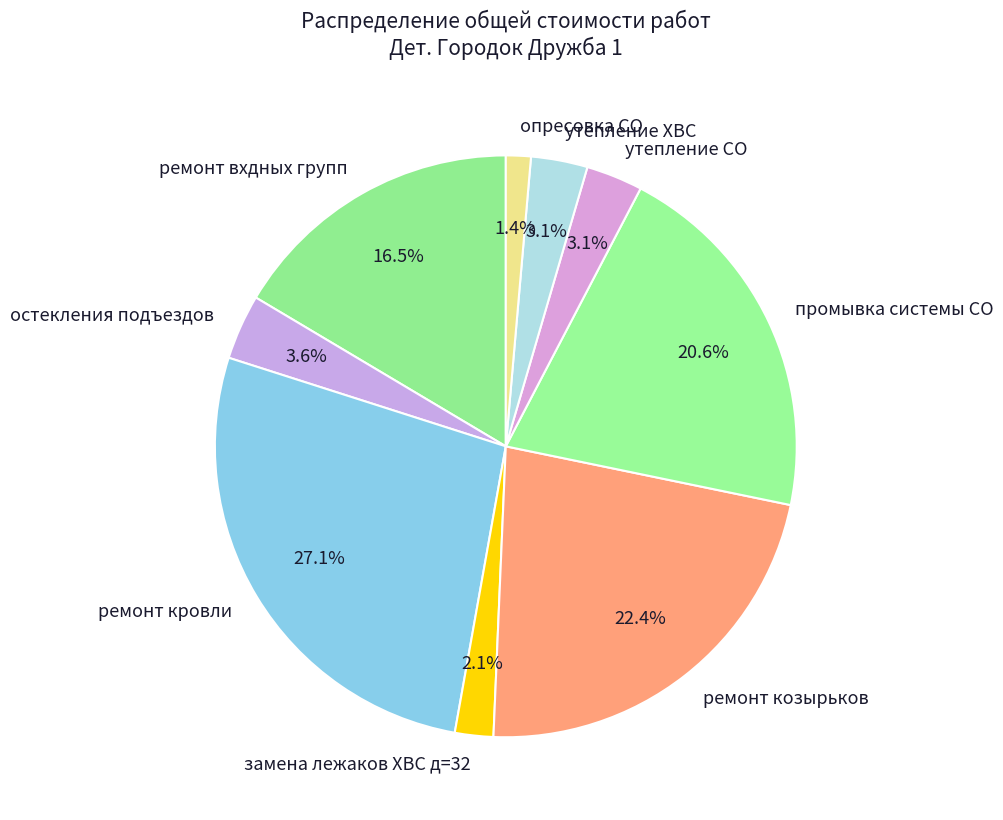

How much of the chart is everything except остекления подъездов?

96.4%